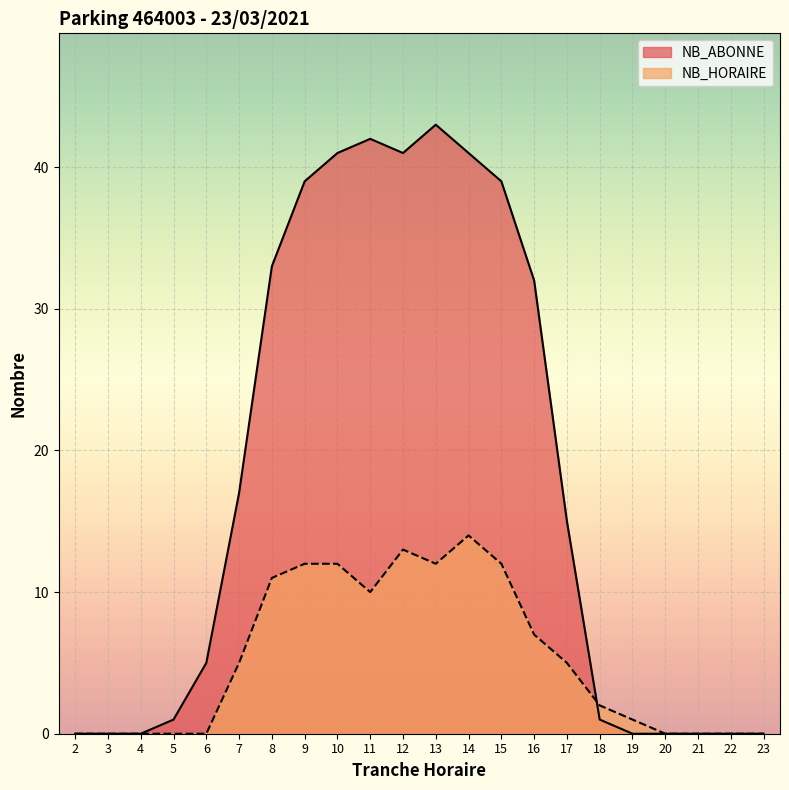

How many intersections are there between NB_ABONNE and NB_HORAIRE?

1